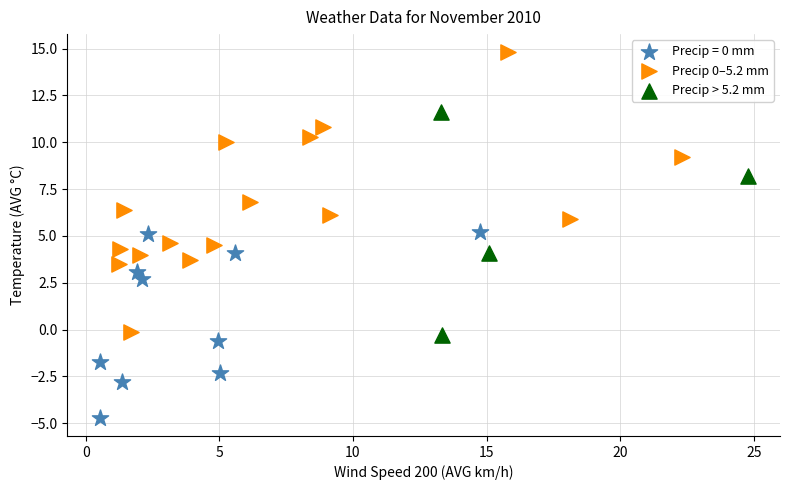

Which series reaches the maximum Y coordinate?

Precip 0–5.2 mm